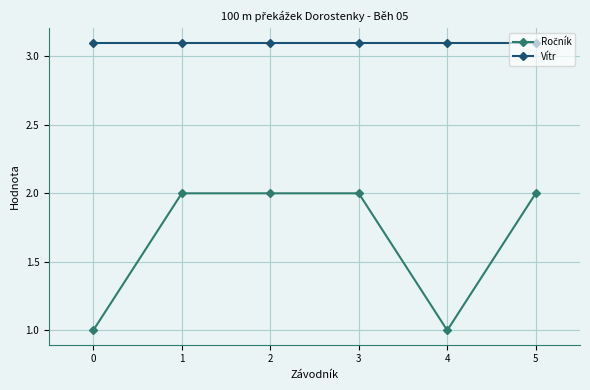

Which series has the largest total across all categories?

Vítr